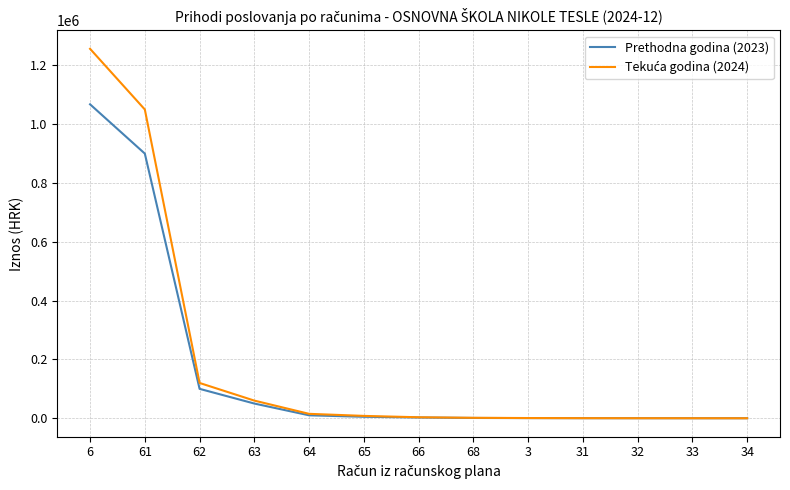

How many values in the Prethodna godina (2023) series are below 2552?

6